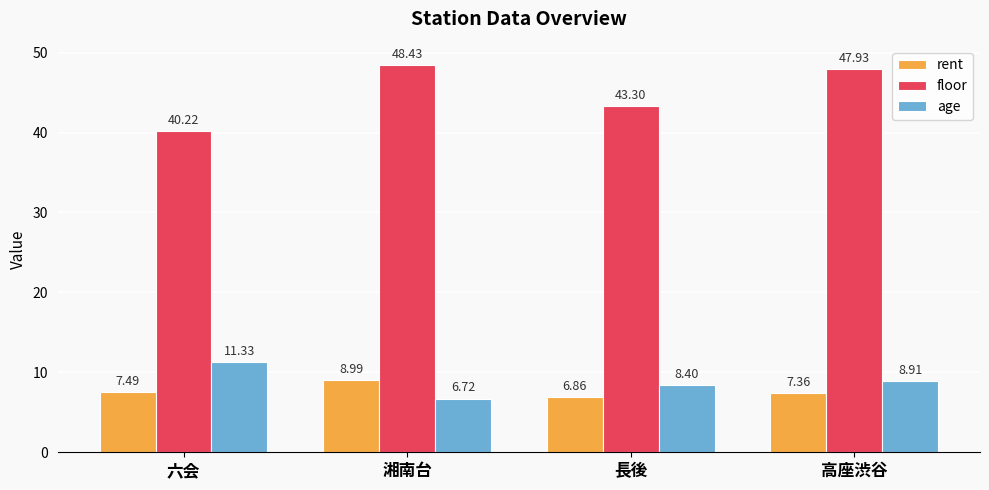

What are all the series names shown in the legend?

rent, floor, age